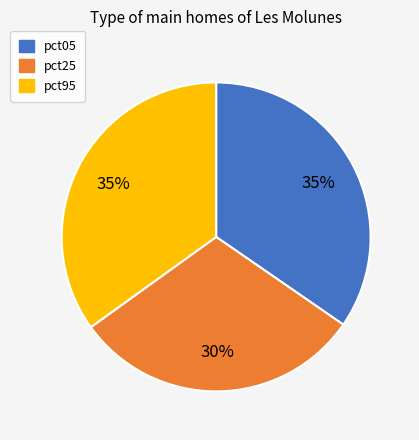

How many slices are in this pie chart?

3